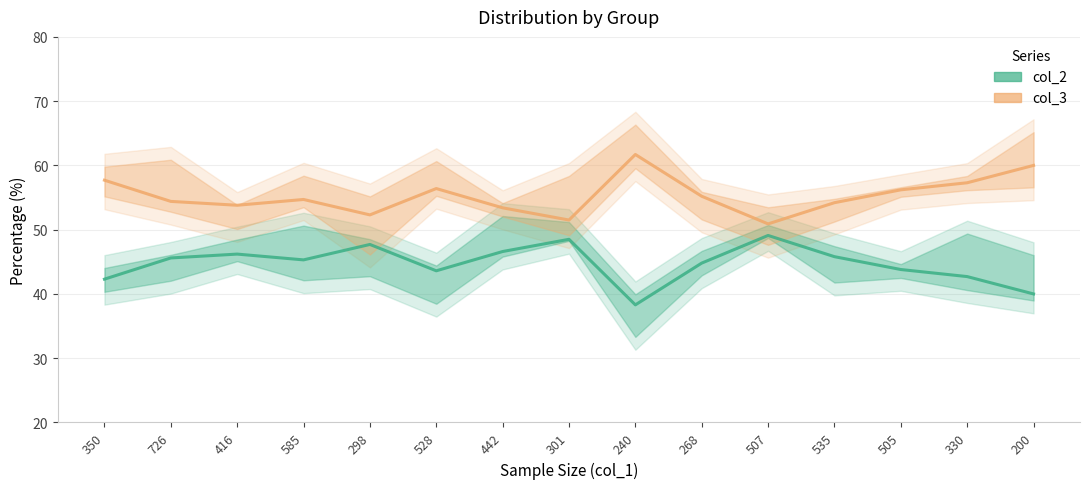

What is the greatest value displayed?

61.7